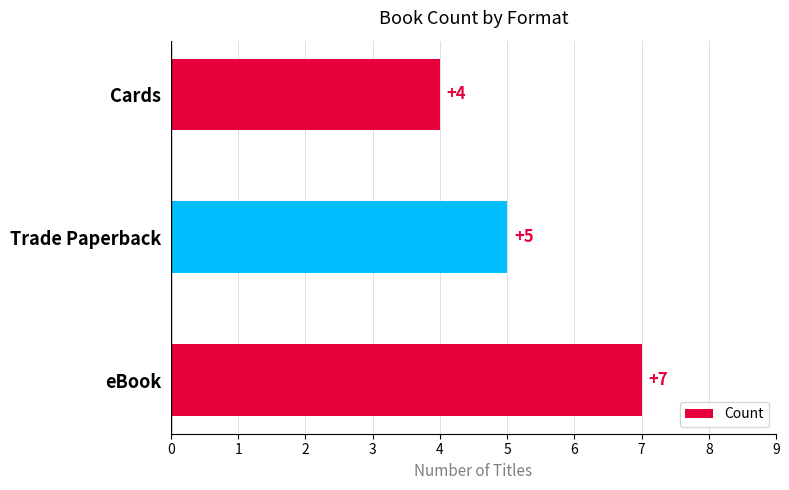

The value at Trade Paperback is 5. True or false?

True